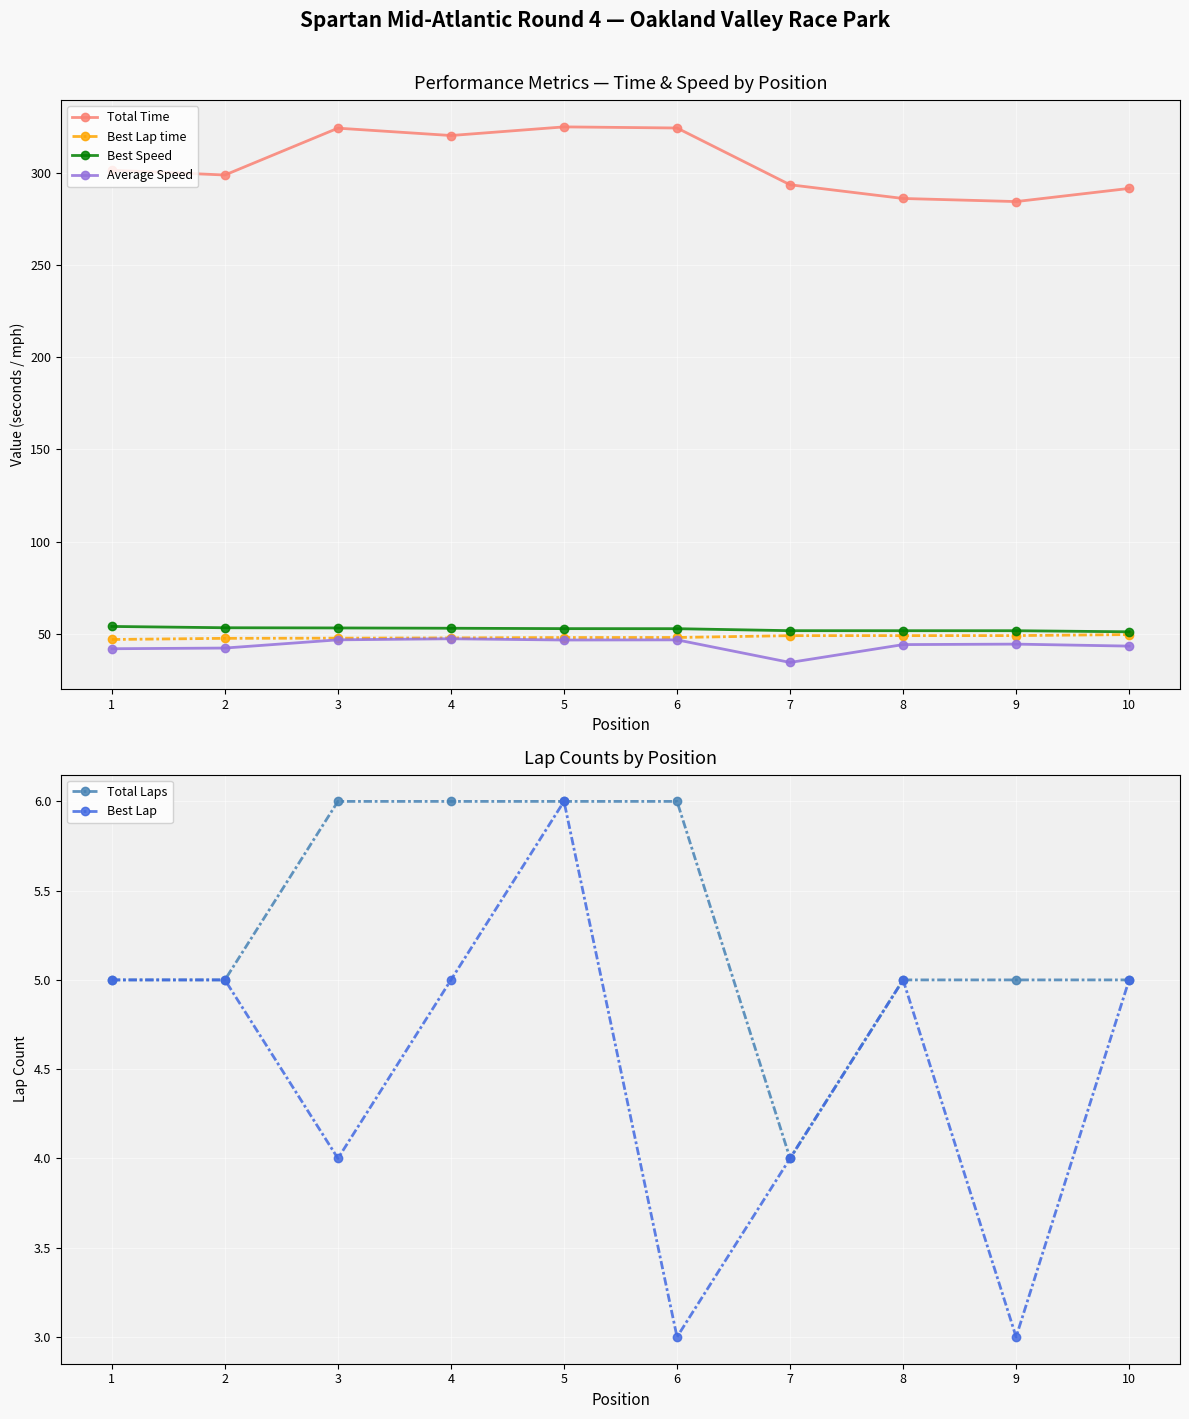

Is it true that Total Time equals 286.3 at 8?

True